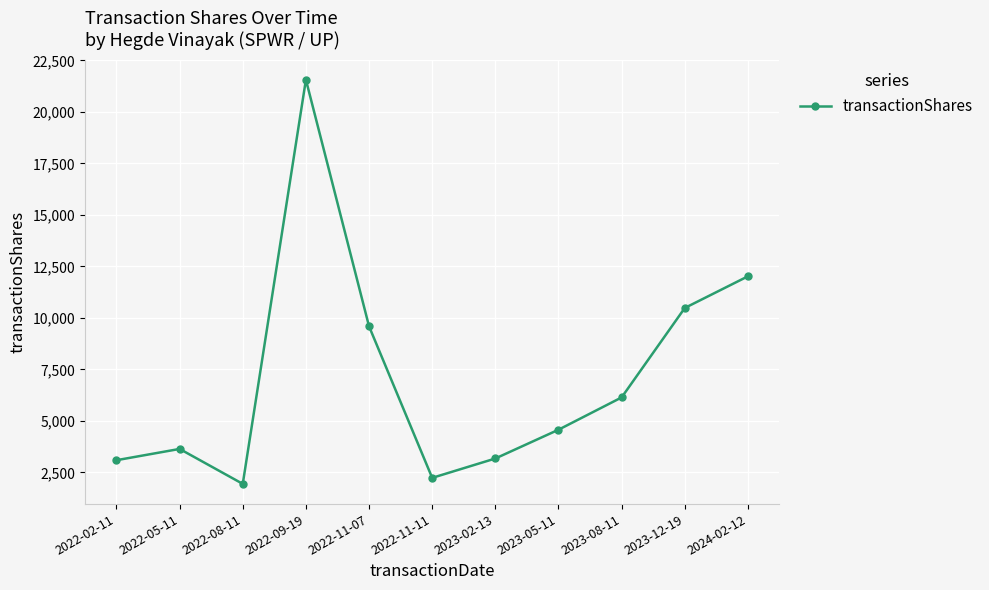

Is it true that the value at 2022-11-11 is 3391?

False